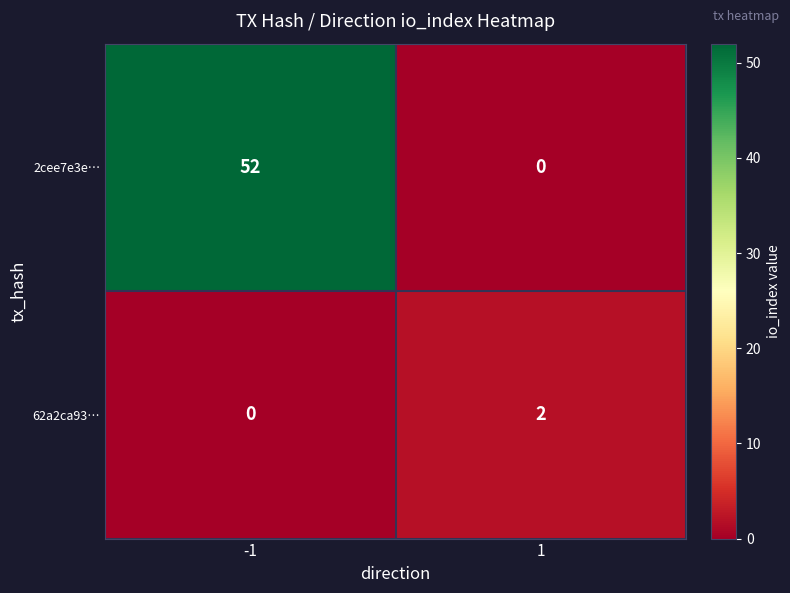

Between -1 and 1, which series saw the biggest shift?

2cee7e3e…